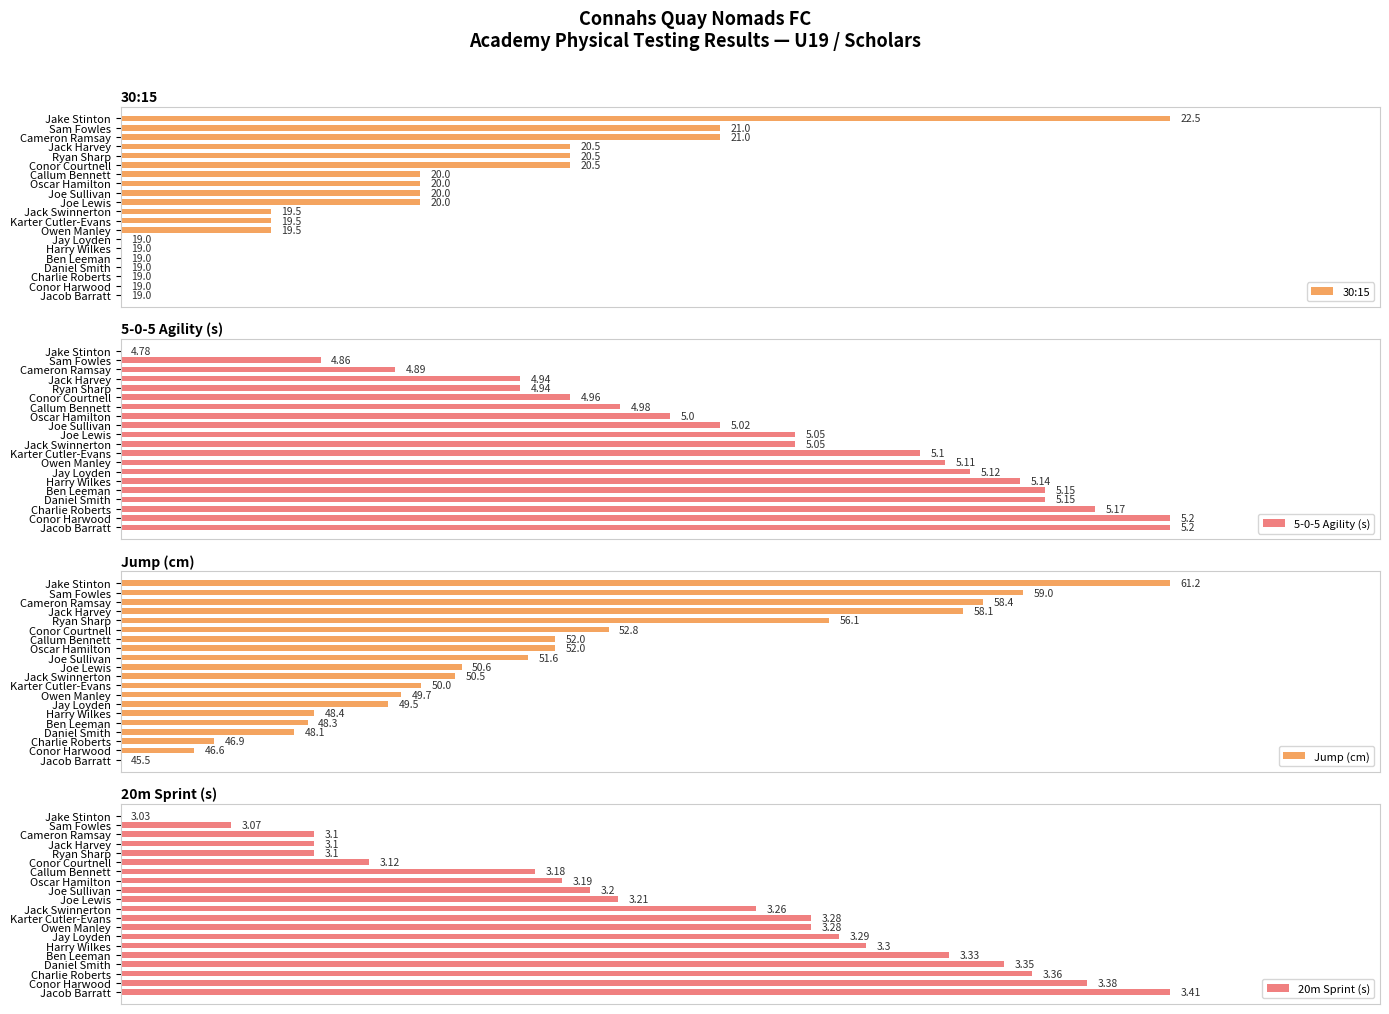

How many bars are there in total?

80